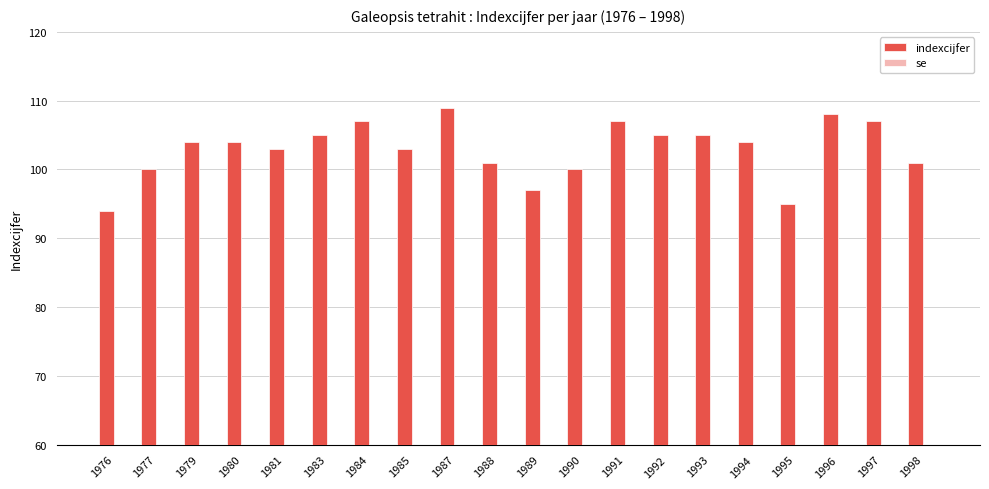

What is the difference between the maximum and minimum values?

15